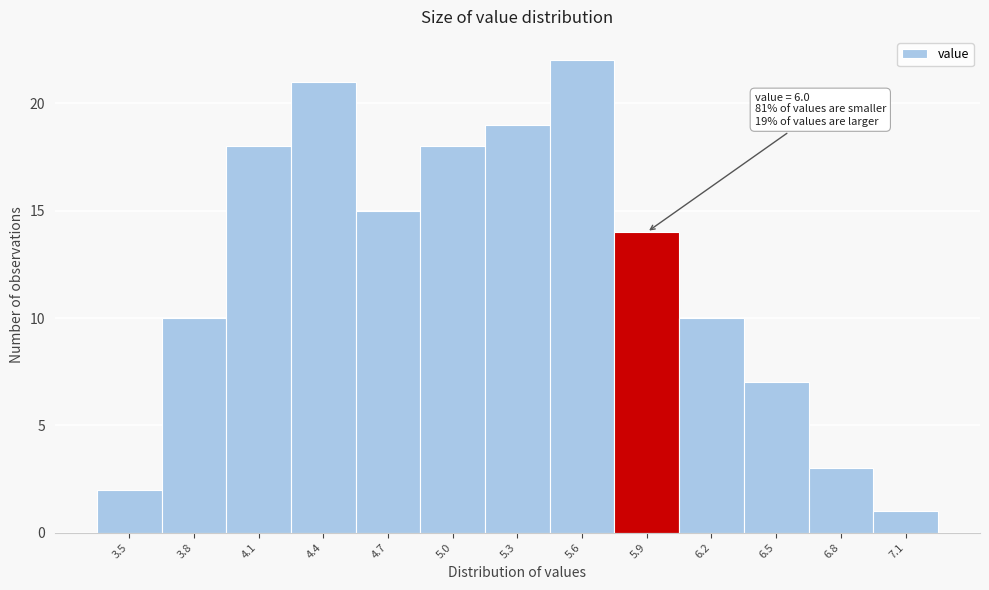

Reading left to right, extract all data points from this chart.

3.5=2	3.8=10	4.1=18	4.4=21	4.7=15	5.0=18	5.3=19	5.6=22	5.9=14	6.2=10	6.5=7	6.8=3	7.1=1